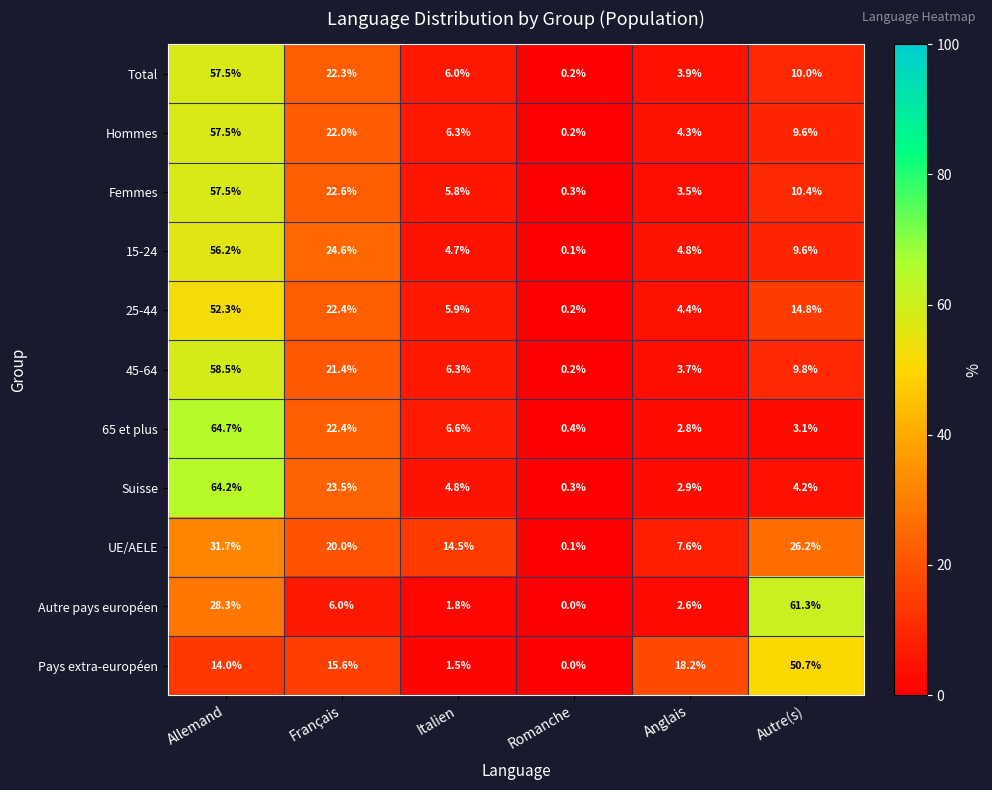

Read the 25-44 value at Allemand.

52.3